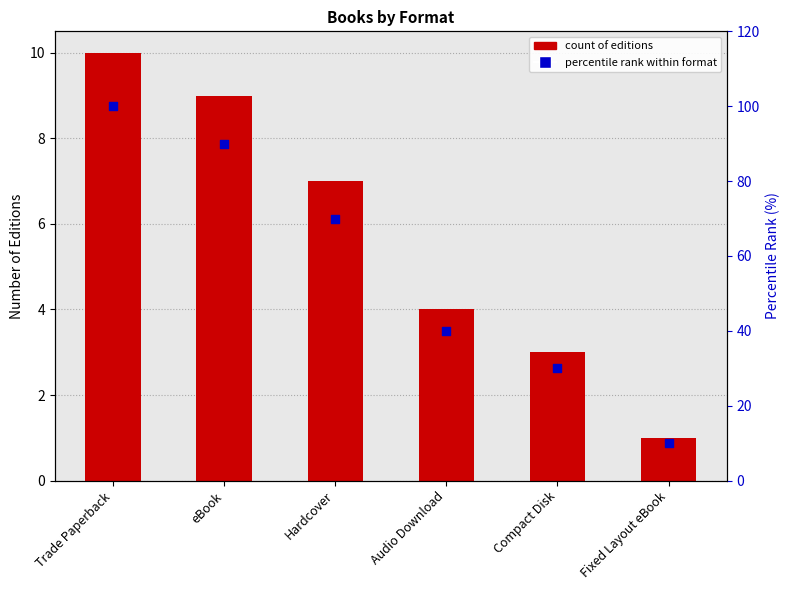

What is the total value across all series at Fixed Layout eBook?

11